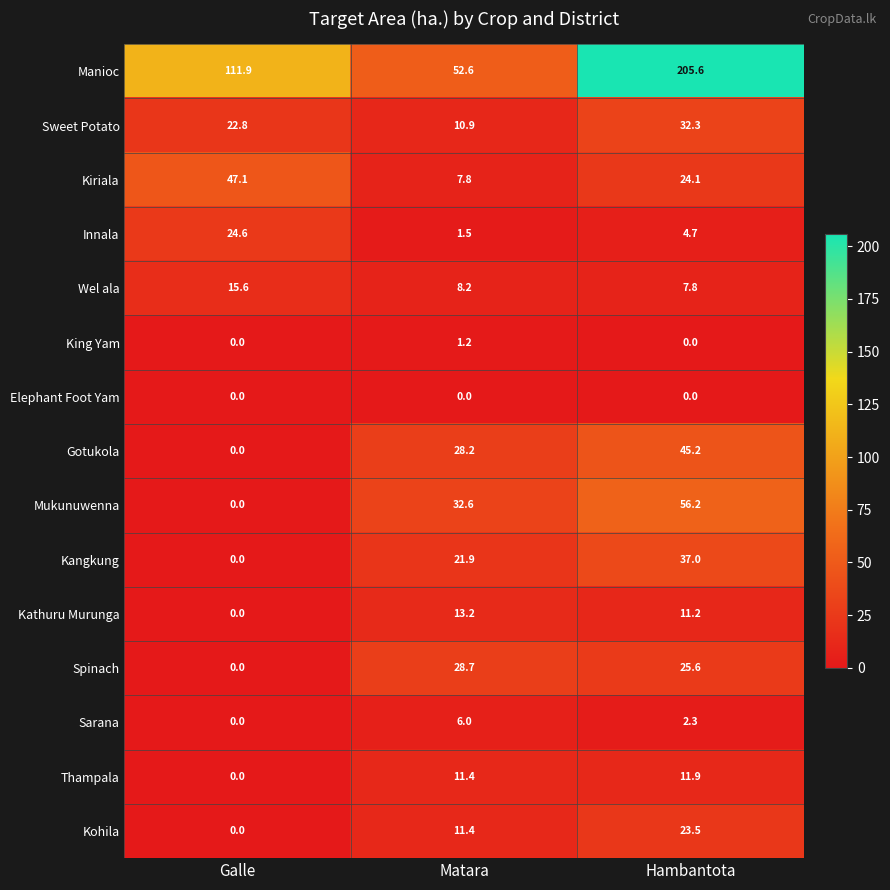

Rank the series by their maximum value, from lowest to highest.

Elephant Foot Yam, King Yam, Sarana, Thampala, Kathuru Murunga, Wel ala, Kohila, Innala, Spinach, Sweet Potato, Kangkung, Gotukola, Kiriala, Mukunuwenna, Manioc